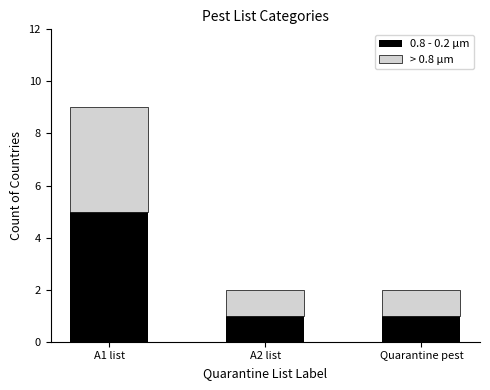

How many distinct data groups are displayed?

2